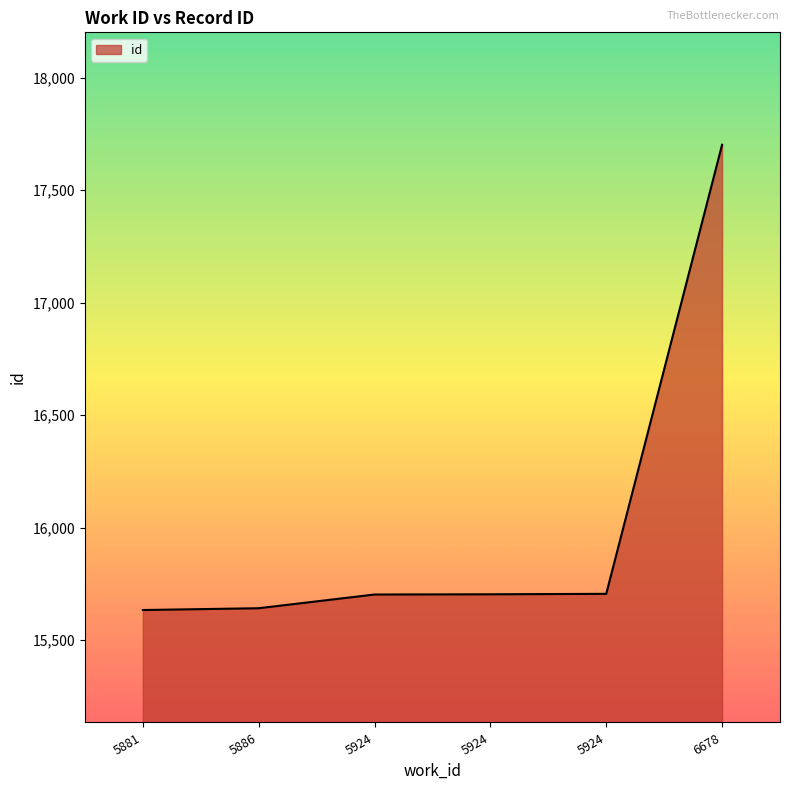

What is the difference between the values at 6678 and 5881?

2069